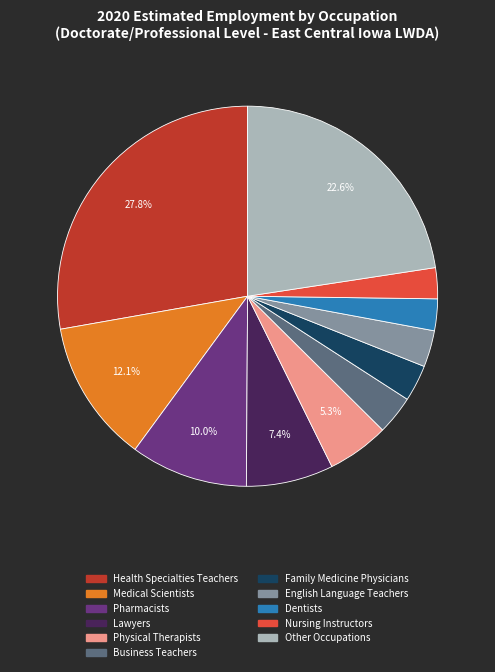

What is the largest slice in the pie chart?

Health Specialties Teachers